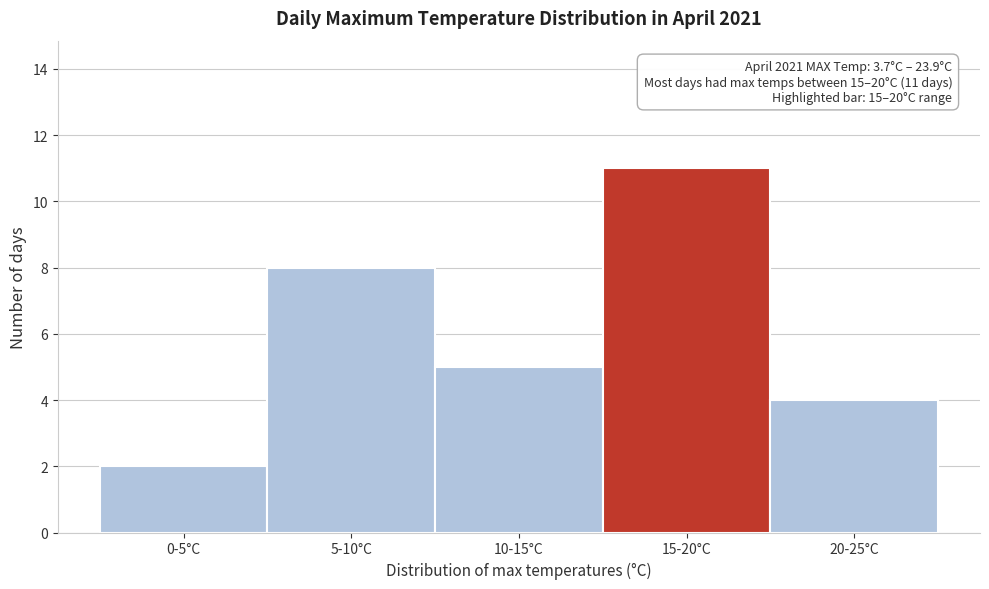

Reading left to right, extract all data points from this chart.

0-5°C=2	5-10°C=8	10-15°C=5	15-20°C=11	20-25°C=4